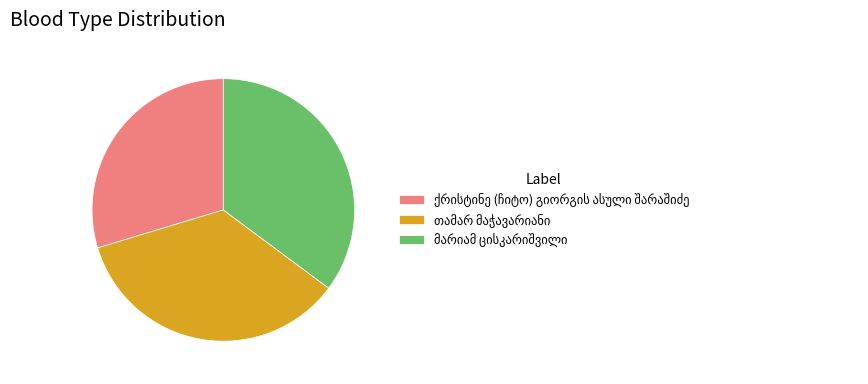

Is there a majority slice in this chart?

No